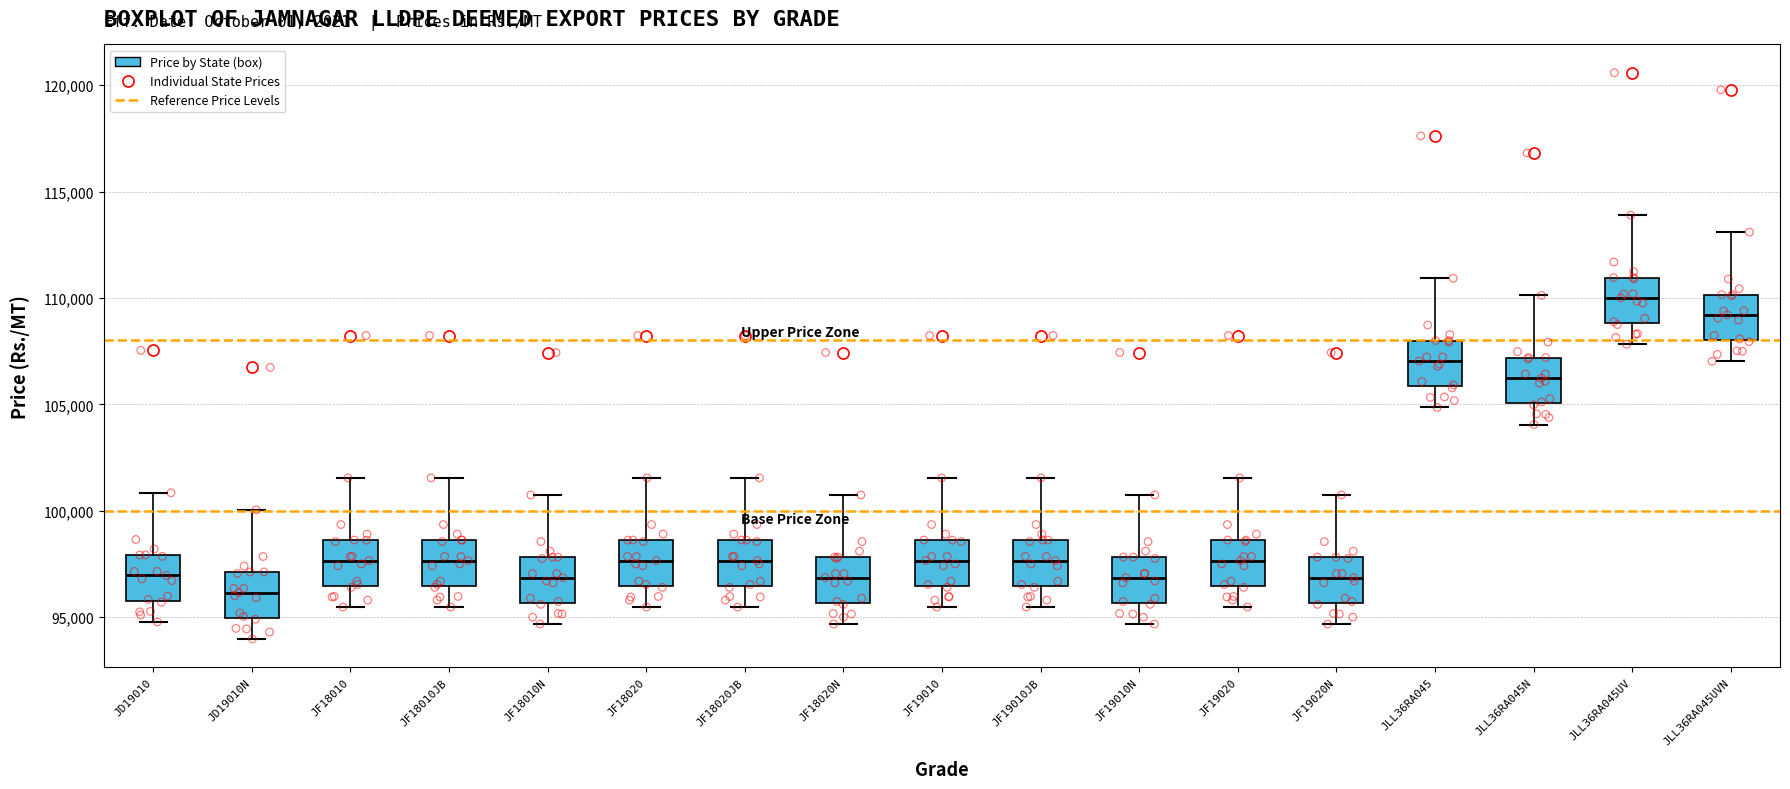

Reading left to right, transcribe this box plot: for each box, give where its median line is, the range the box spans, and where its two whiskers end, as read against the y-axis. The values are not printed on the chart, so give them approximately, as read against the axis.

JD19010: median 97000, box 96000 to 98000, whiskers 95000 to 101000
JD19010N: median 96000, box 95000 to 97000, whiskers 94000 to 100000
JF18010: median 97500, box 96500 to 98500, whiskers 95500 to 101500
JF18010JB: median 97500, box 96500 to 98500, whiskers 95500 to 101500
JF18010N: median 97000, box 95500 to 98000, whiskers 94500 to 100500
JF18020: median 97500, box 96500 to 98500, whiskers 95500 to 101500
JF18020JB: median 97500, box 96500 to 98500, whiskers 95500 to 101500
JF18020N: median 97000, box 95500 to 98000, whiskers 94500 to 100500
JF19010: median 97500, box 96500 to 98500, whiskers 95500 to 101500
JF19010JB: median 97500, box 96500 to 98500, whiskers 95500 to 101500
JF19010N: median 97000, box 95500 to 98000, whiskers 94500 to 100500
JF19020: median 97500, box 96500 to 98500, whiskers 95500 to 101500
JF19020N: median 97000, box 95500 to 98000, whiskers 94500 to 100500
JLL36RA045: median 107000, box 106000 to 108000, whiskers 105000 to 111000
JLL36RA045N: median 106000, box 105000 to 107000, whiskers 104000 to 110000
JLL36RA045UV: median 110000, box 109000 to 111000, whiskers 108000 to 114000
JLL36RA045UVN: median 109000, box 108000 to 110000, whiskers 107000 to 113000